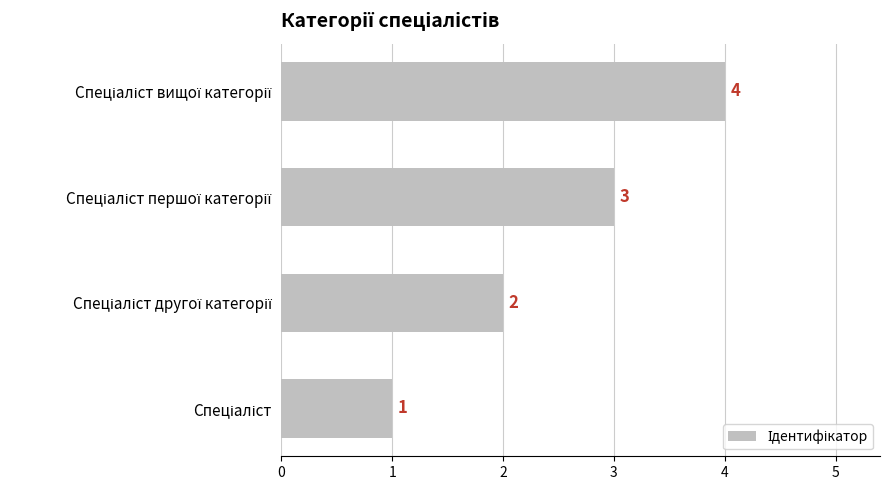

What is the sum of all values?

10